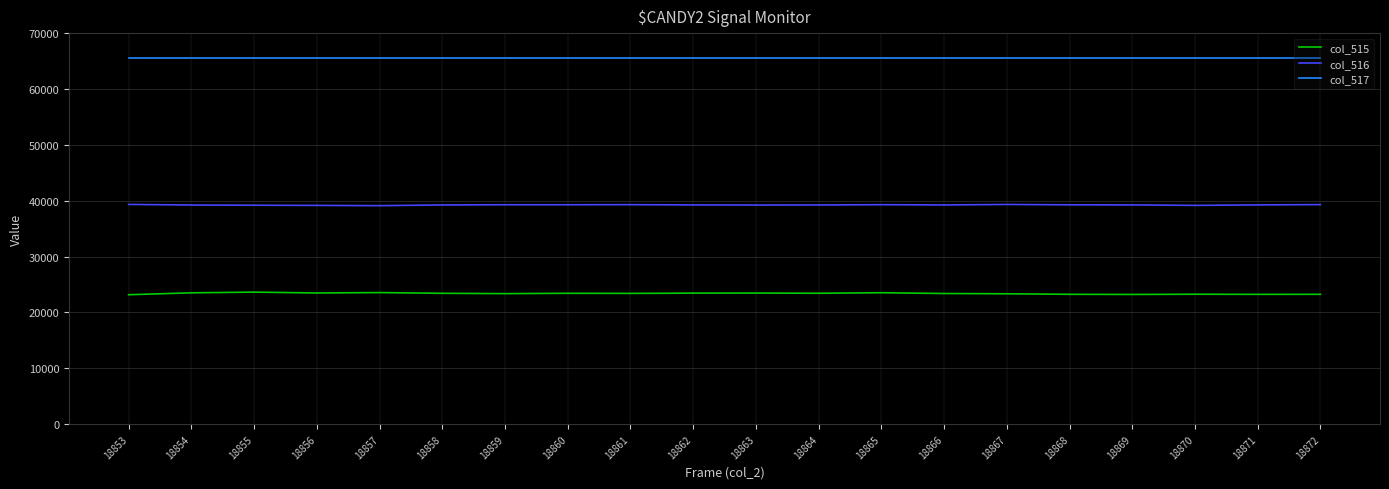

The col_516 series shows 9424 at 18859. True or false?

False